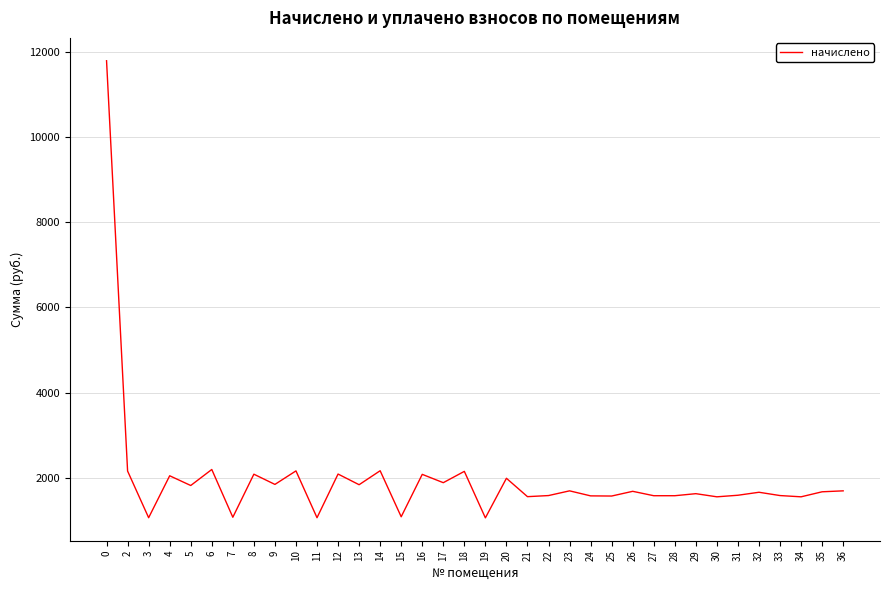

Between 6 and 35, which is larger?

6